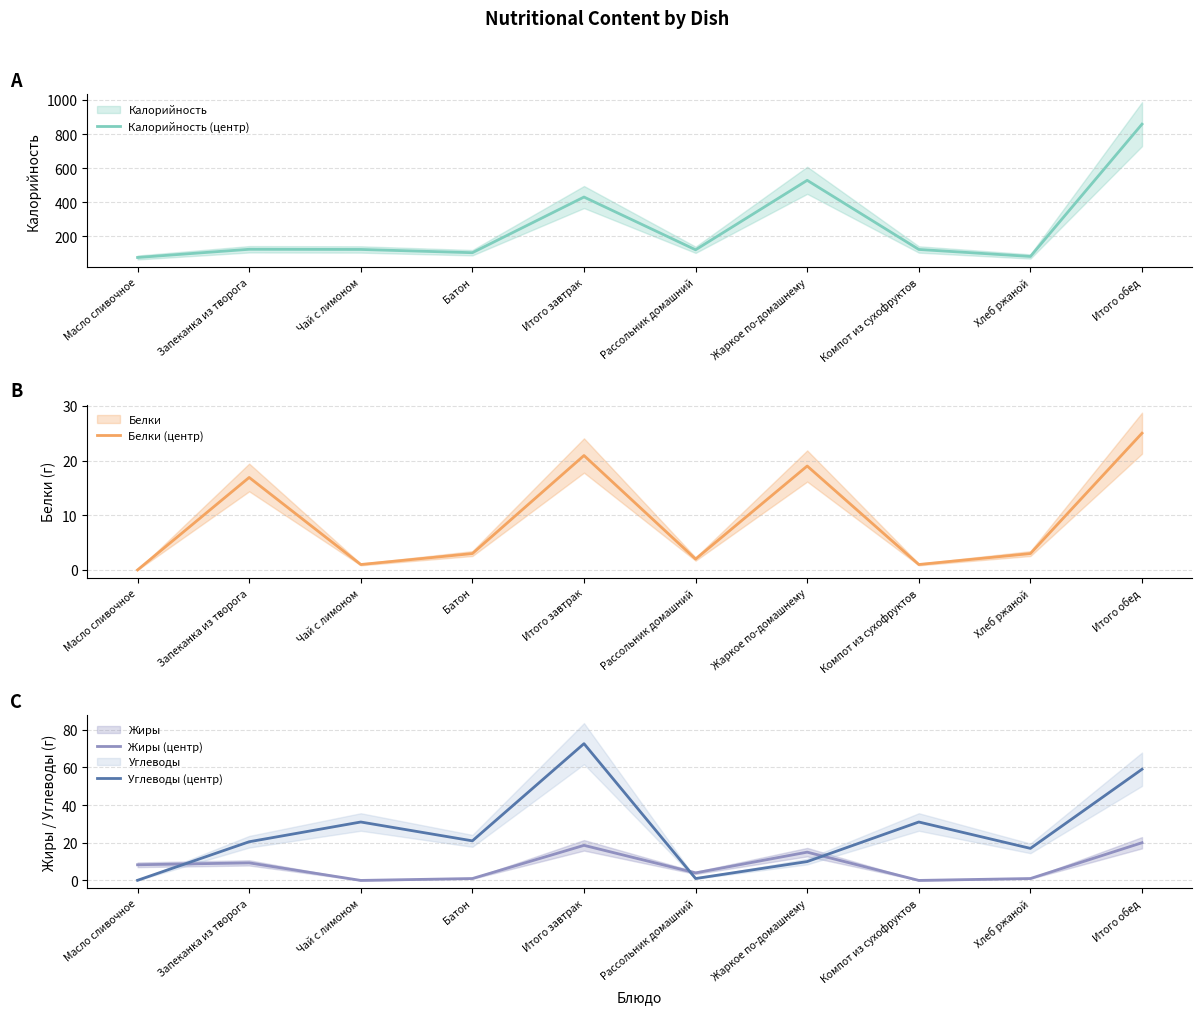

Which series ends up on top after the final intersection of Углеводы (центр) and Белки (центр)?

Углеводы (центр)